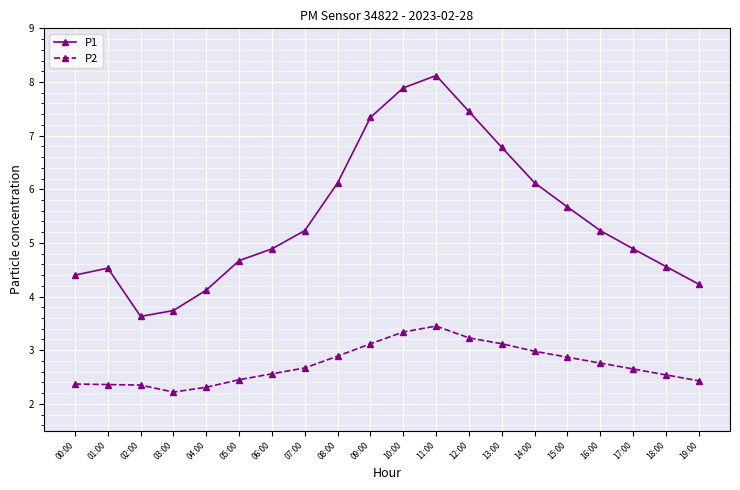

Rank the series by their maximum value, from lowest to highest.

P2, P1